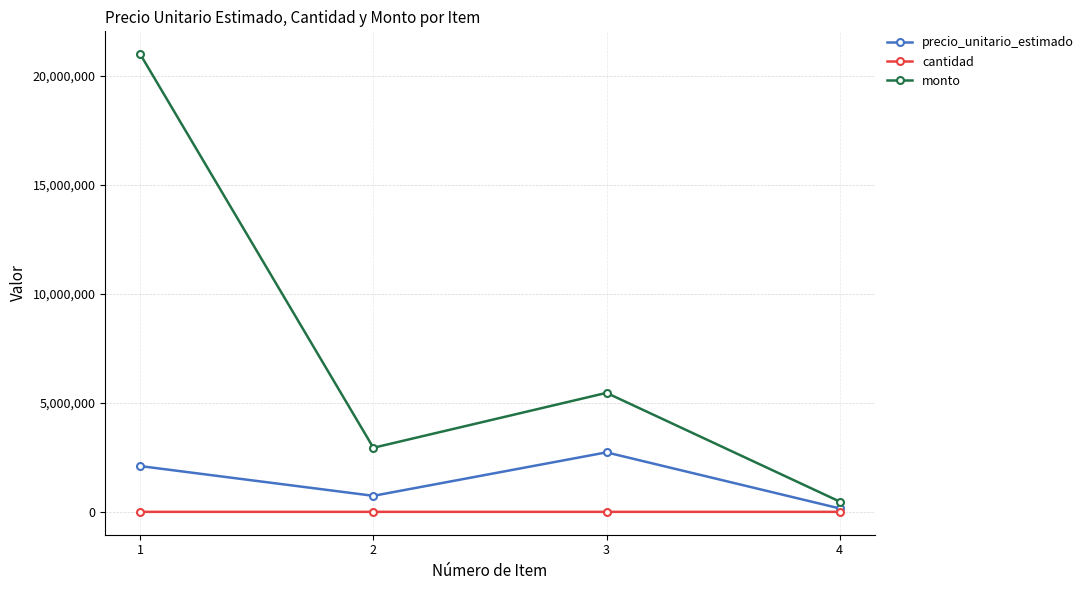

List the labels in order of monto value, smallest first.

4, 2, 3, 1